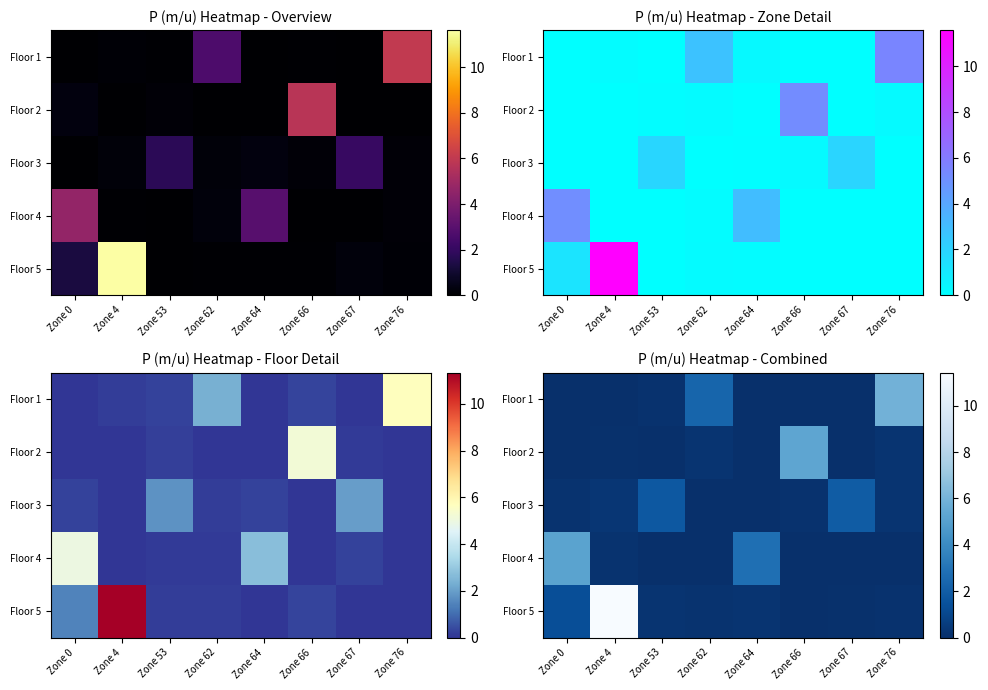

What is the average value of the row_2 series?

0.6